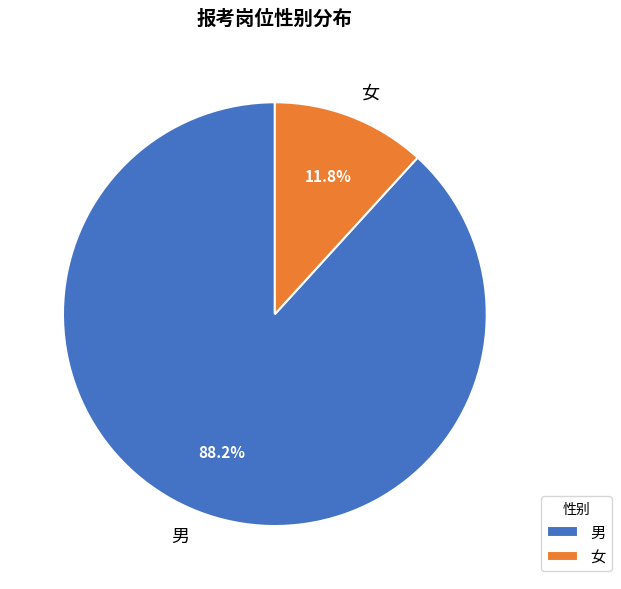

To the nearest percent, what is the combined percentage of 男 and 女?

100%